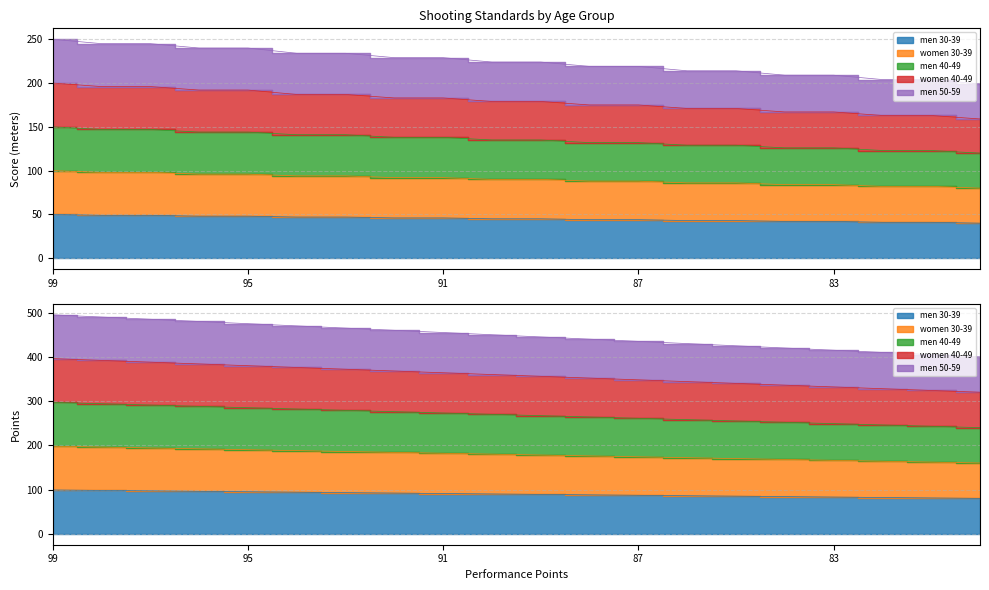

True or false: women 30-39 and men 50-59 intersect in this chart.

False